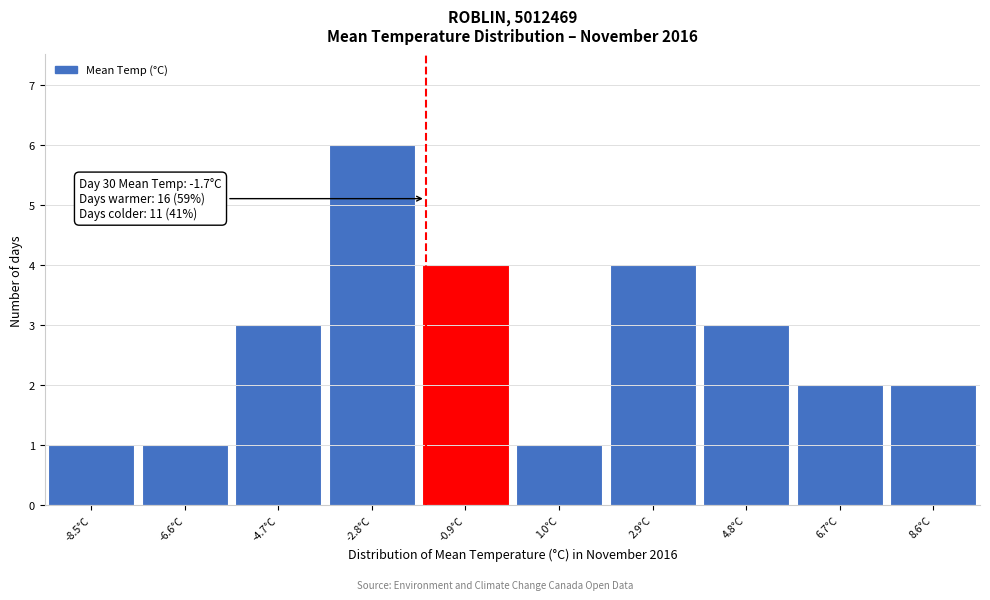

Over which range of the x-axis is the bar tallest?

-3.8 to -1.8